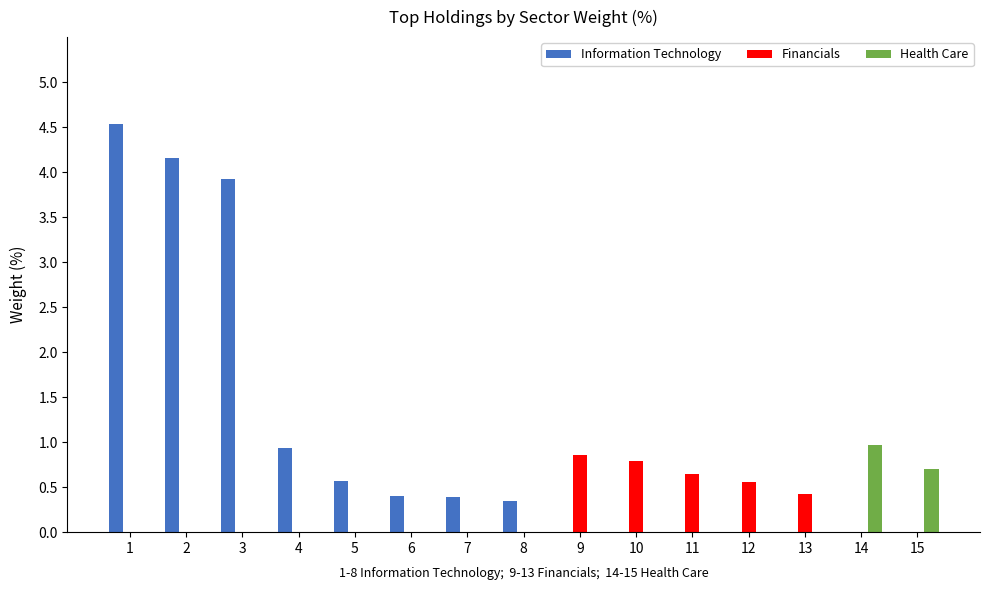

Is it true that Financials equals 0.2 at 13?

False